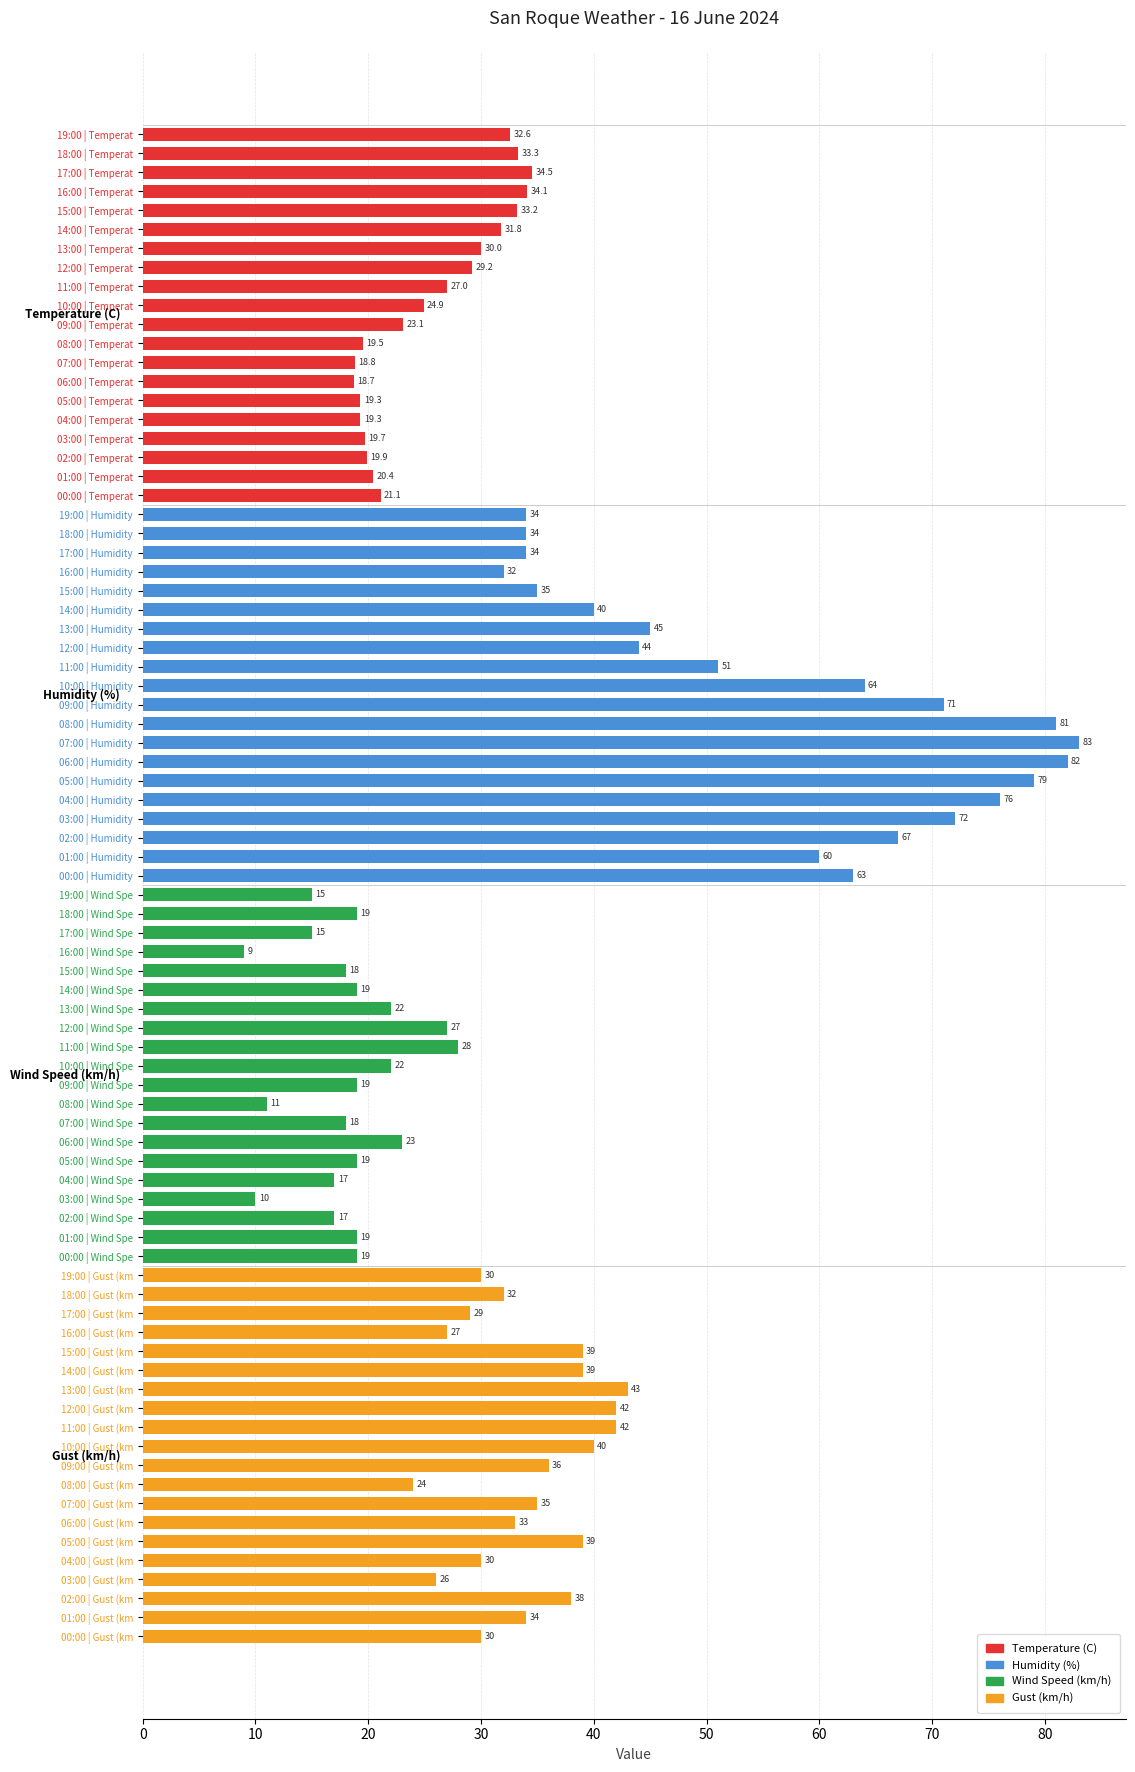

The value at 19:00 | Wind Spe is 8.9. True or false?

False